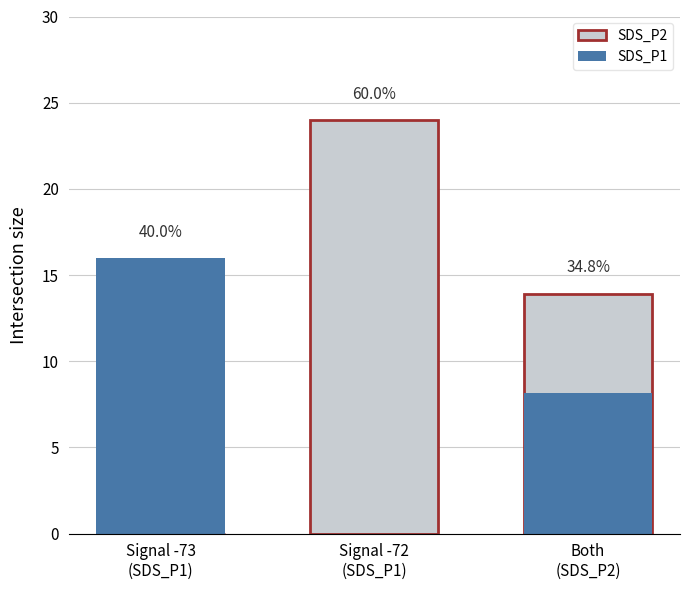

Which series has the largest total across all categories?

SDS_P2